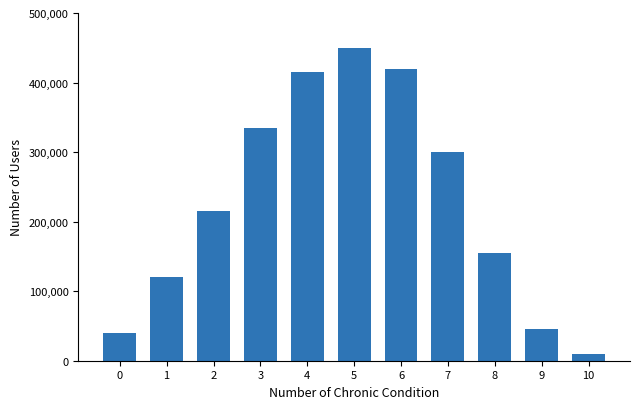

What is the sum of all values?

2505000